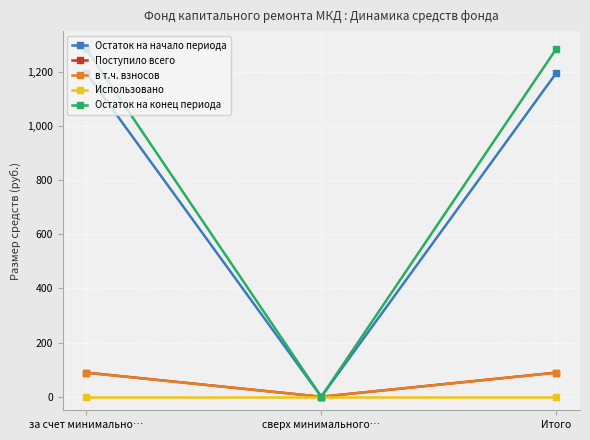

How many values in the в т.ч. взносов series are below 88?

1